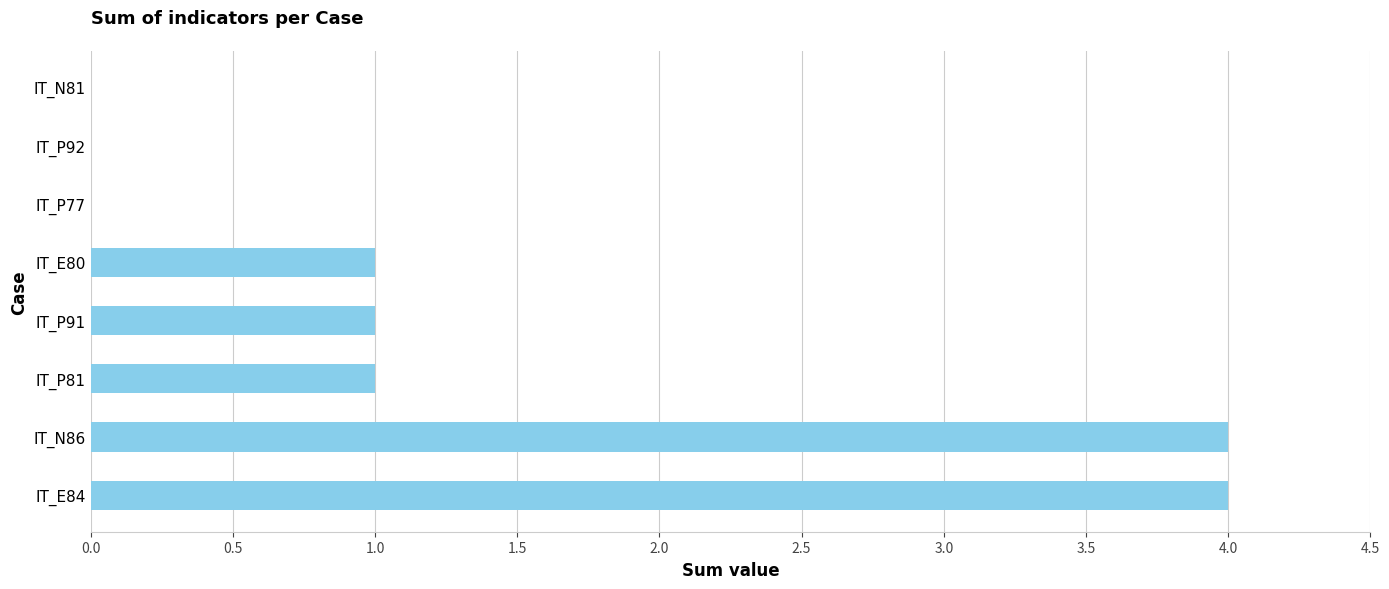

The value at IT_E84 is 4. True or false?

True